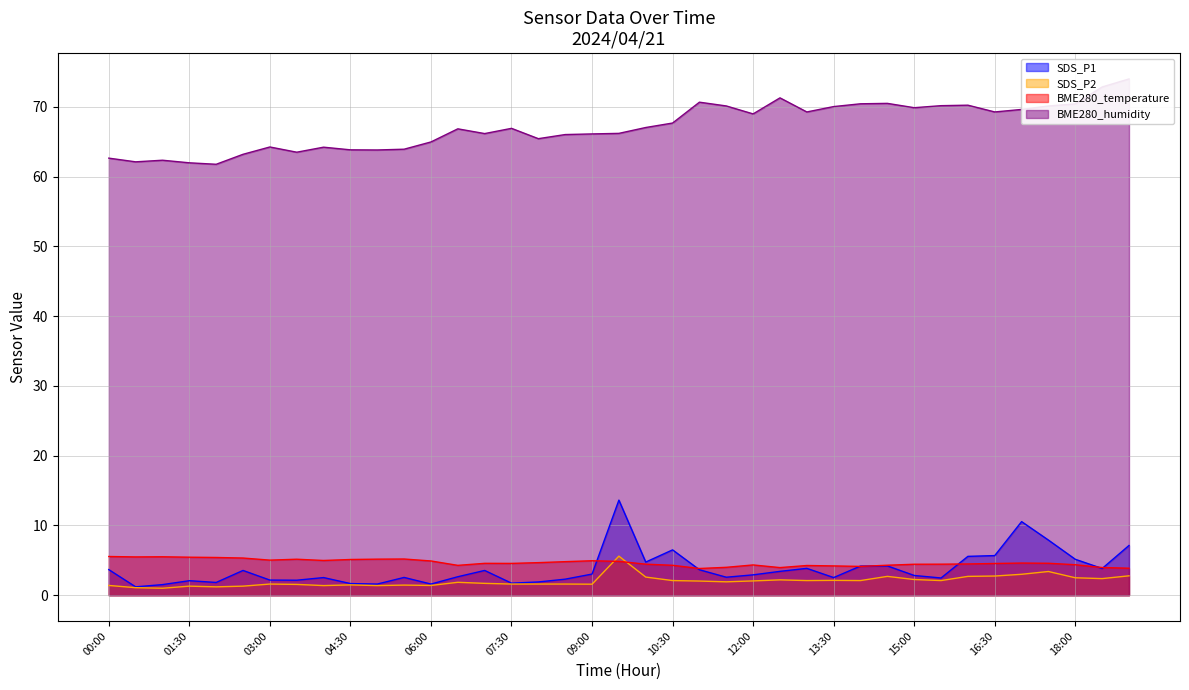

In SDS_P2, how many points are higher than both neighbors (excluding endpoints)?

10